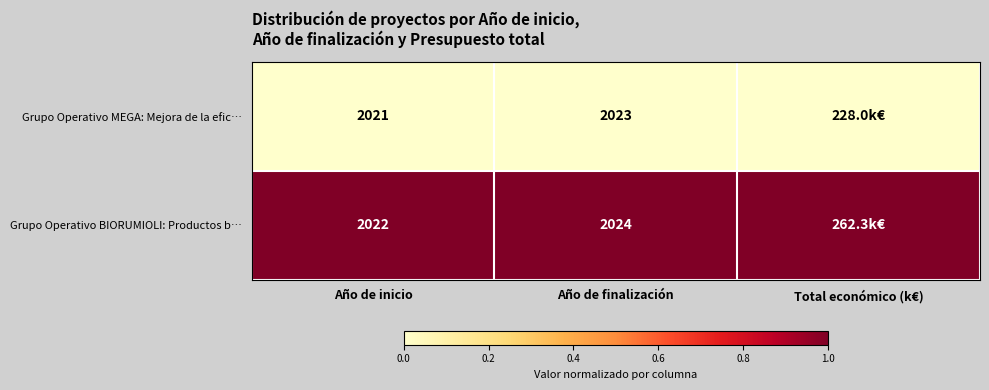

The value of Grupo Operativo BIORUMIOLI: Productos b… at Año de inicio is 3323. True or false?

False